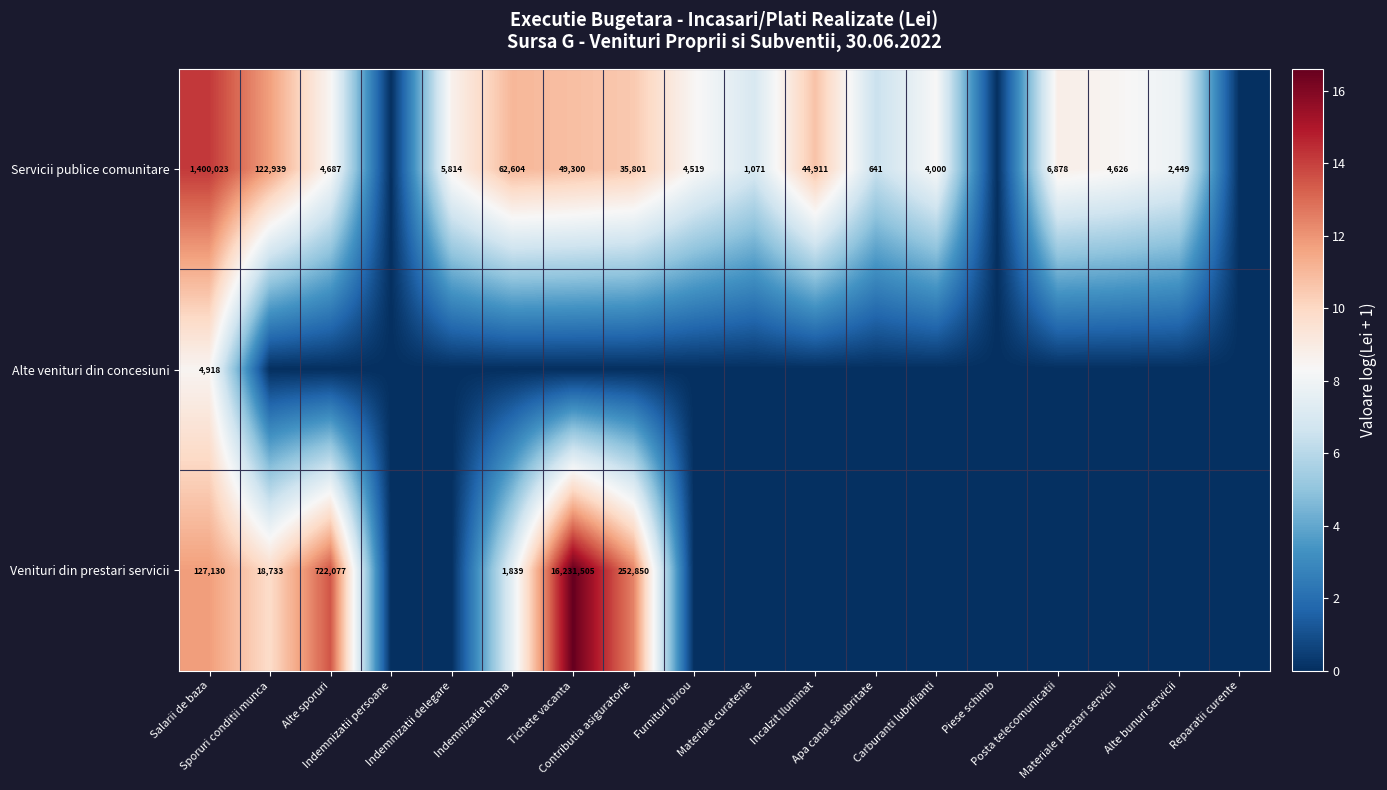

What is the average value of the Alte venituri din concesiuni series?

0.5